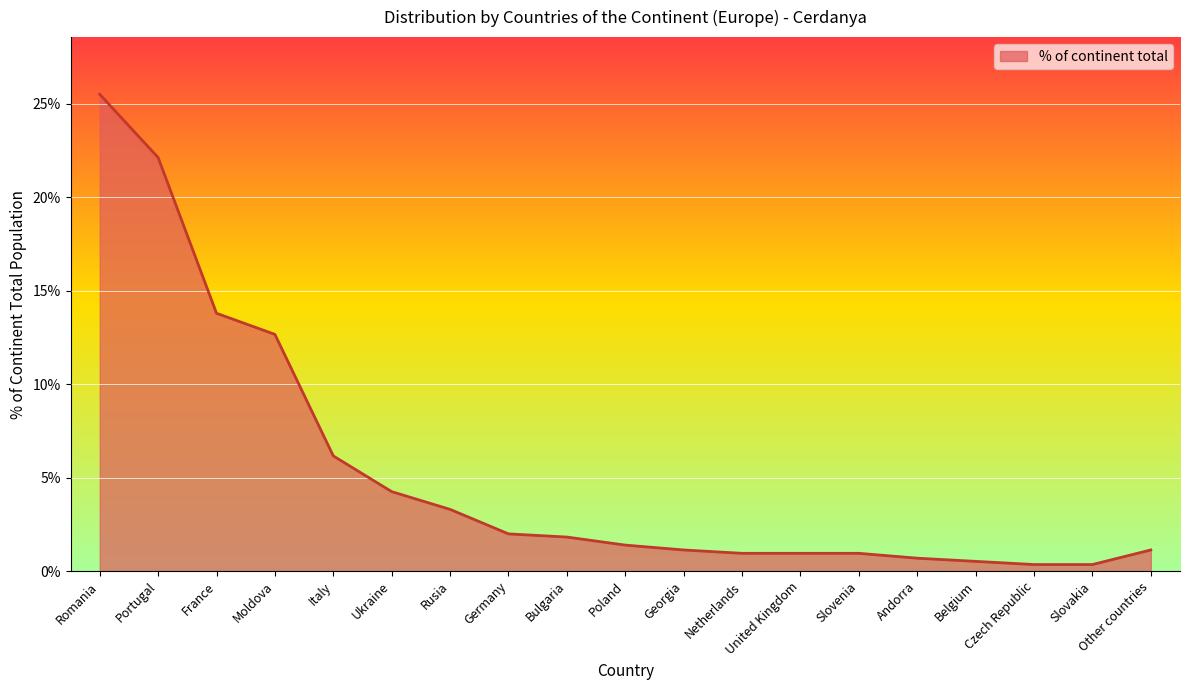

Does the chart display data point markers on the line(s)?

No